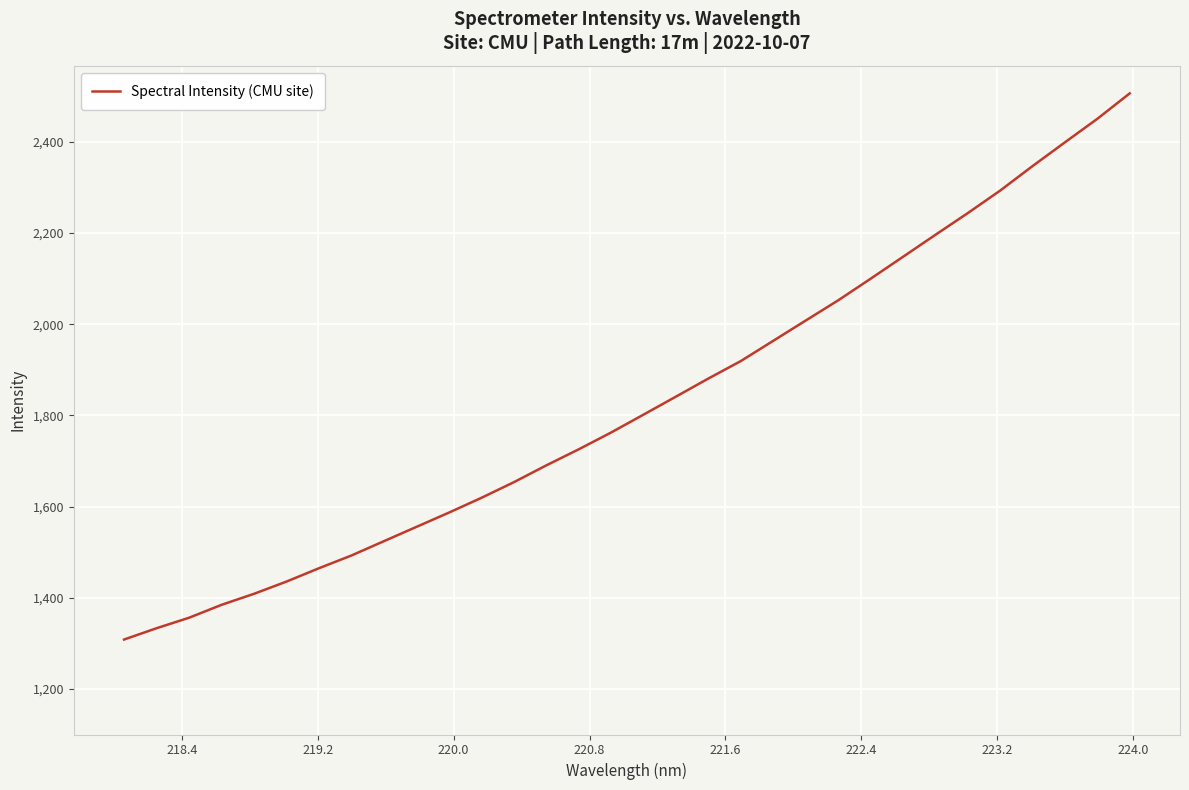

What is the smallest value displayed?

1308.3